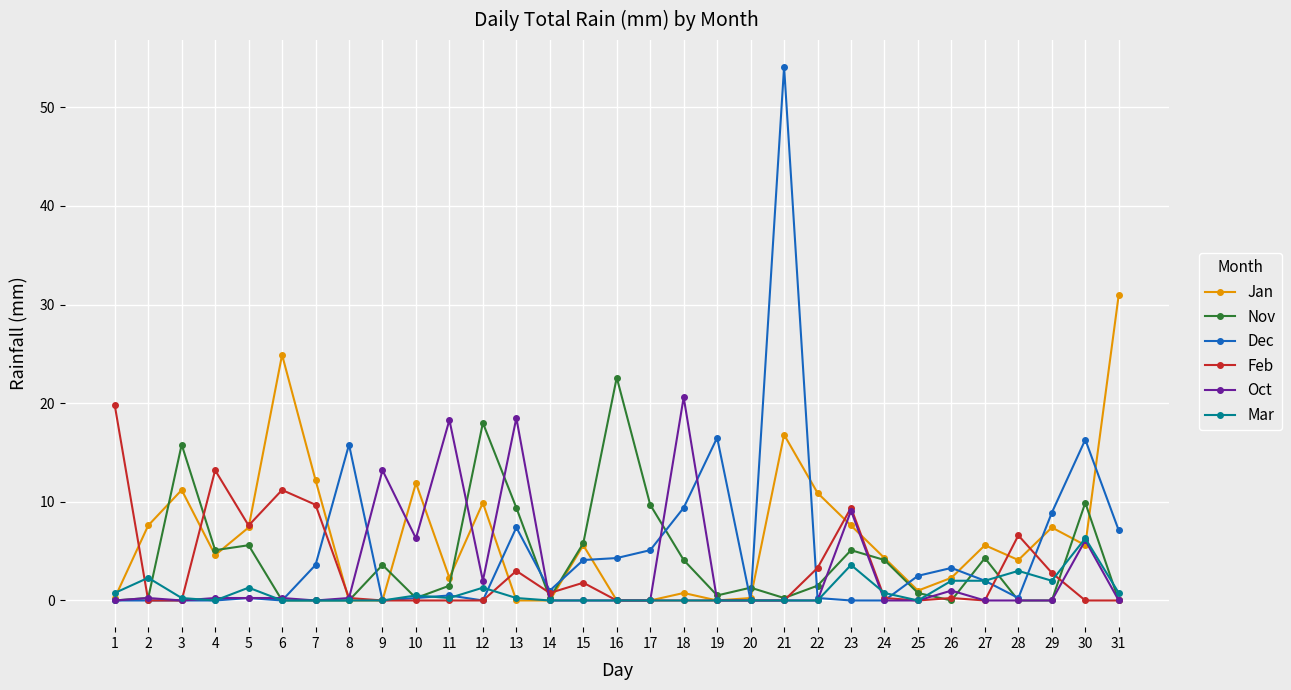

What is the difference between the Oct values at 10 and 30?

0.2